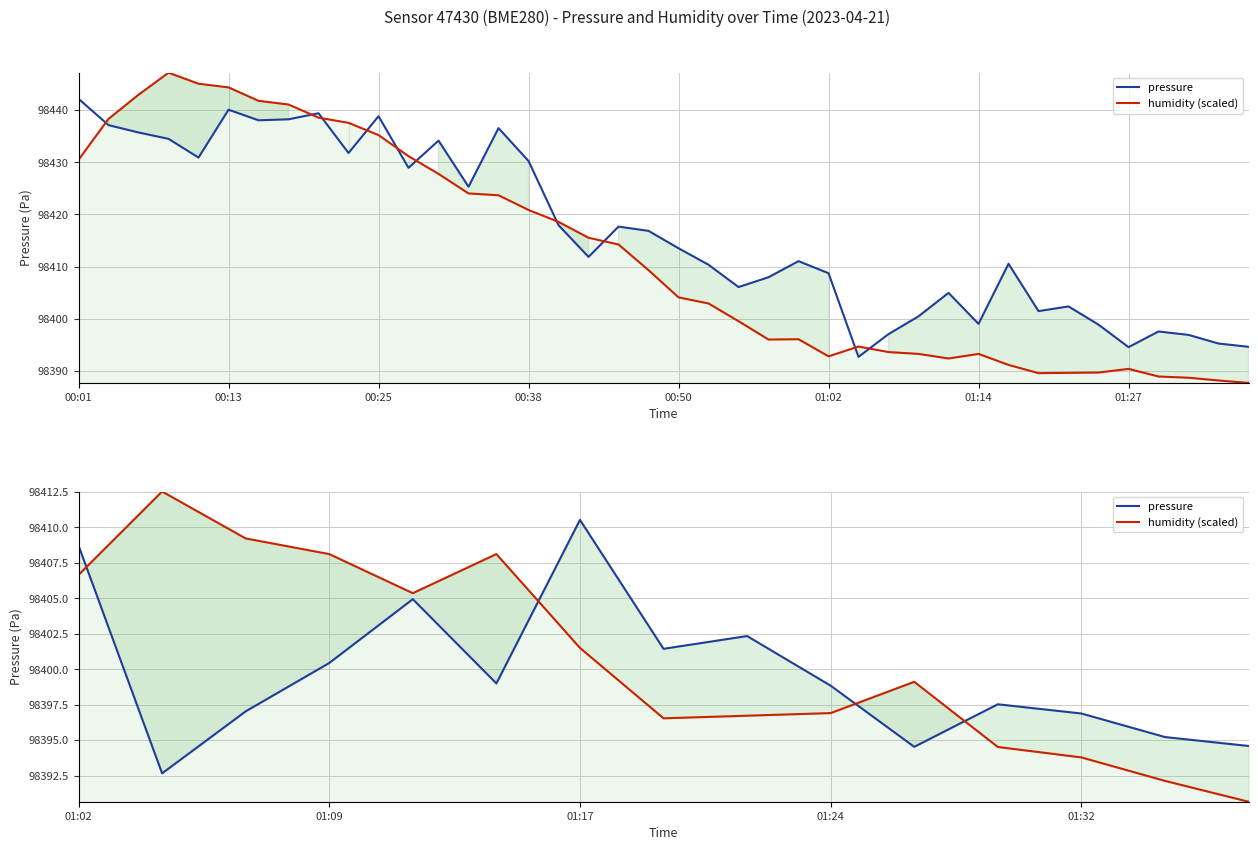

Where does the pressure series first go above 98398?

01:02